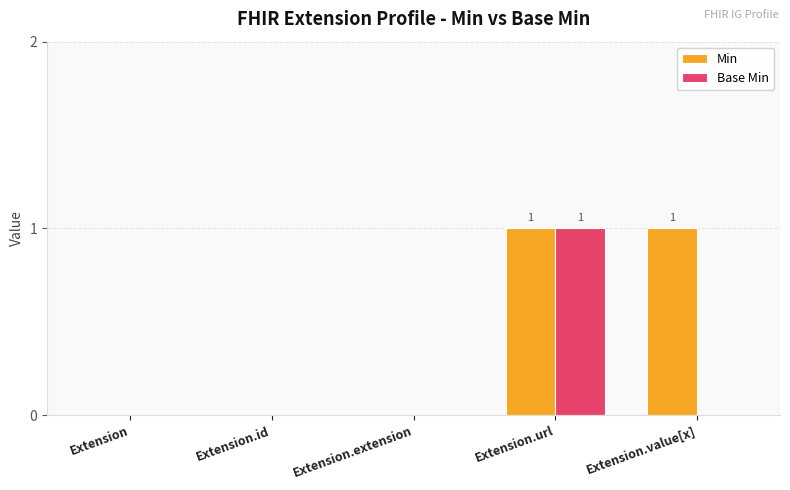

Which category has the highest value in the Base Min series?

Extension.url